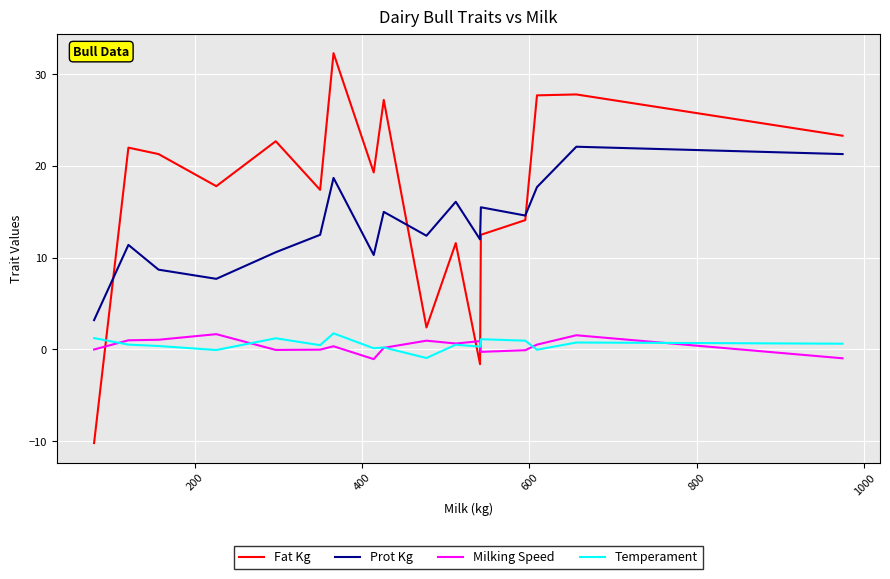

What is the maximum value shown in the chart?

32.3